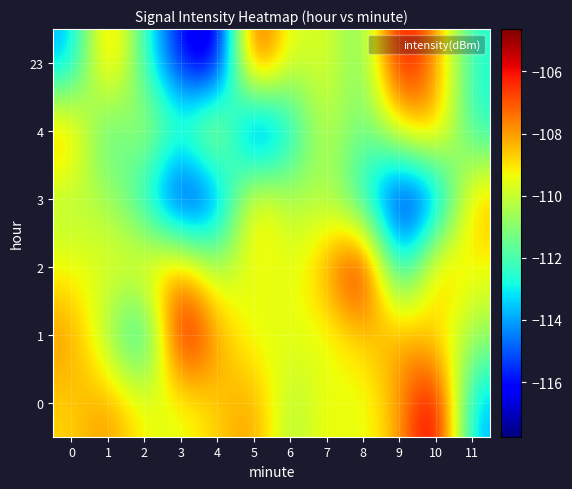

Reading left to right, what are all the values shown in this chart?

0: 0=-108.8	1=-107.8	2=-109.4	3=-109.7	4=-108.7	5=-107.8	6=-110.7	7=-109.1	8=-109.8	9=-108.1	10=-104.6	11=-114.0
1: 0=-107.8	1=-110.7	2=-114.0	3=-104.6	4=-108.1	5=-109.8	6=-109.4	7=-109.7	8=-108.7	9=-107.8	10=-109.1	11=-110.7
2: 0=-109.4	1=-109.7	2=-108.7	3=-107.8	4=-110.7	5=-109.1	6=-109.8	7=-108.1	8=-104.6	9=-114.0	10=-107.8	11=-109.4
3: 0=-110.5	1=-110.3	2=-112.9	3=-117.0	4=-115.3	5=-108.0	6=-110.5	7=-110.3	8=-112.9	9=-117.0	10=-115.3	11=-108.0
4: 0=-107.8	1=-112.7	2=-109.8	3=-112.1	4=-108.5	5=-117.0	6=-113.2	7=-109.8	8=-111.7	9=-109.2	10=-107.8	11=-112.7
23: 0=-114.0	1=-107.4	2=-112.3	3=-116.2	4=-117.8	5=-105.5	6=-110.1	7=-109.4	8=-111.8	9=-105.2	10=-107.8	11=-112.7